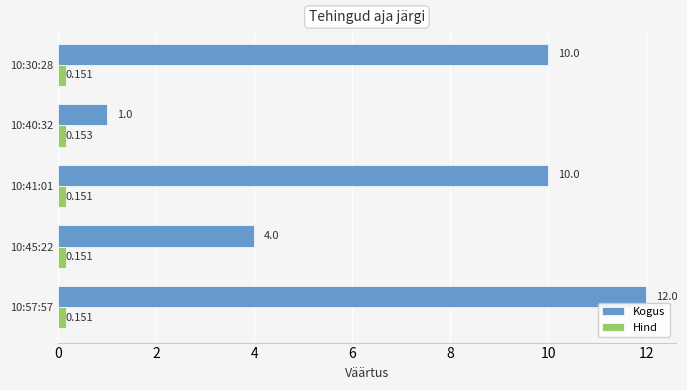

Which series changed the most between 10:57:57 and 10:41:01?

Kogus